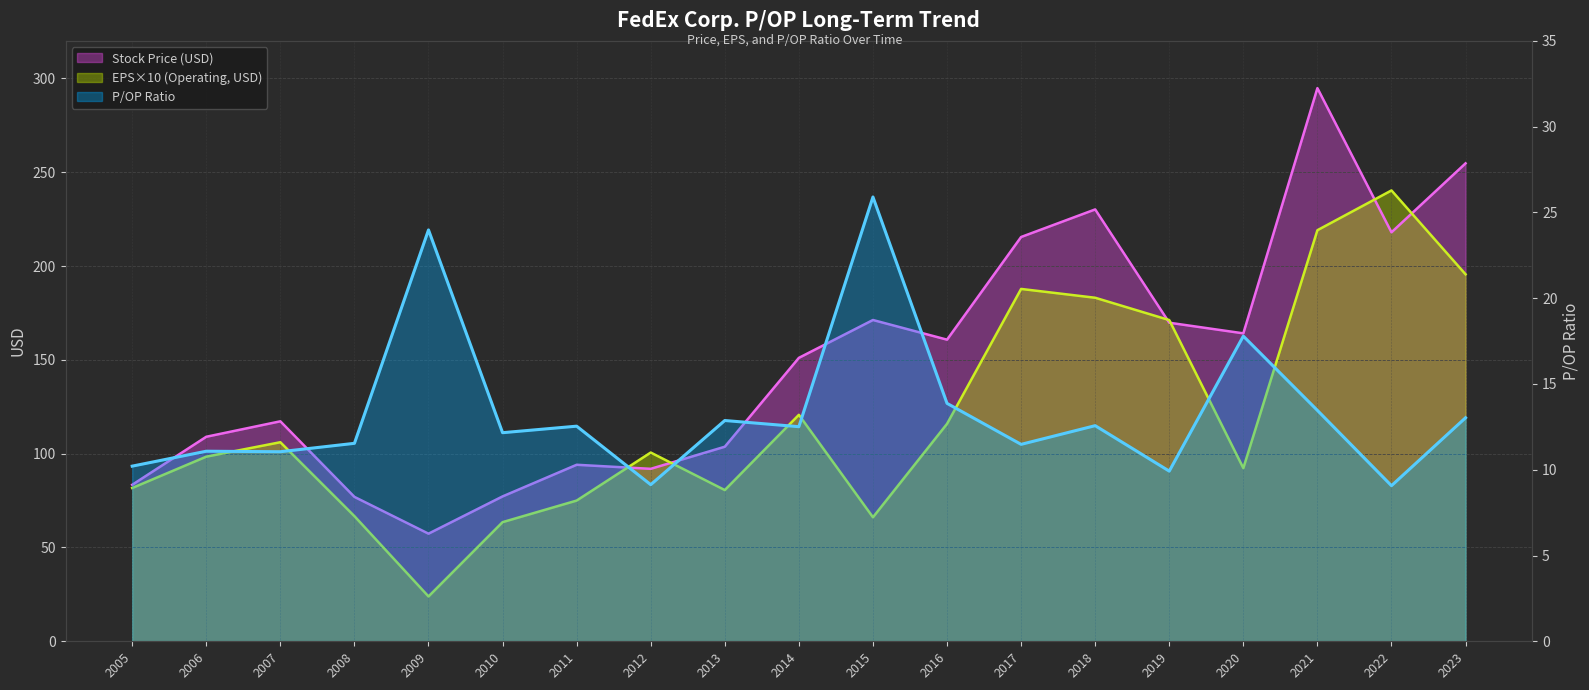

What is the value of the Stock Price point at the 17th from the left?

294.8